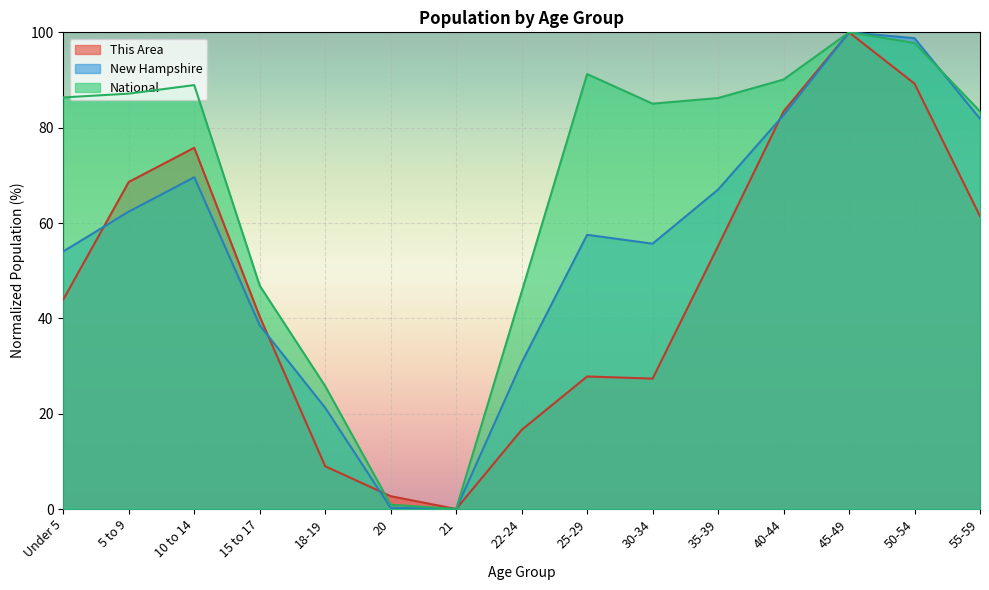

The New Hampshire series shows 67.0 at 35-39. True or false?

True